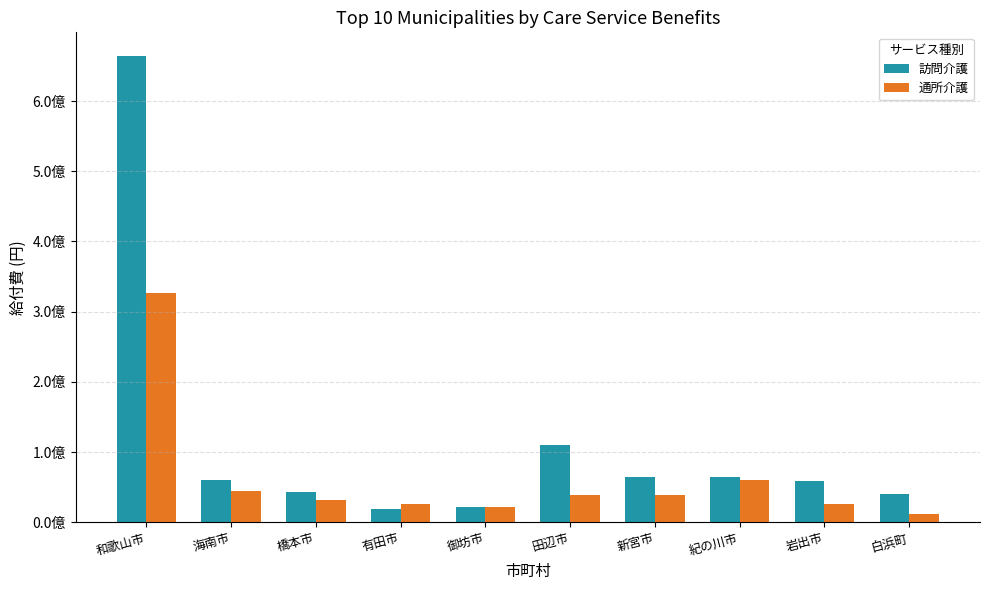

Which label corresponds to the smallest value in the chart?

白浜町